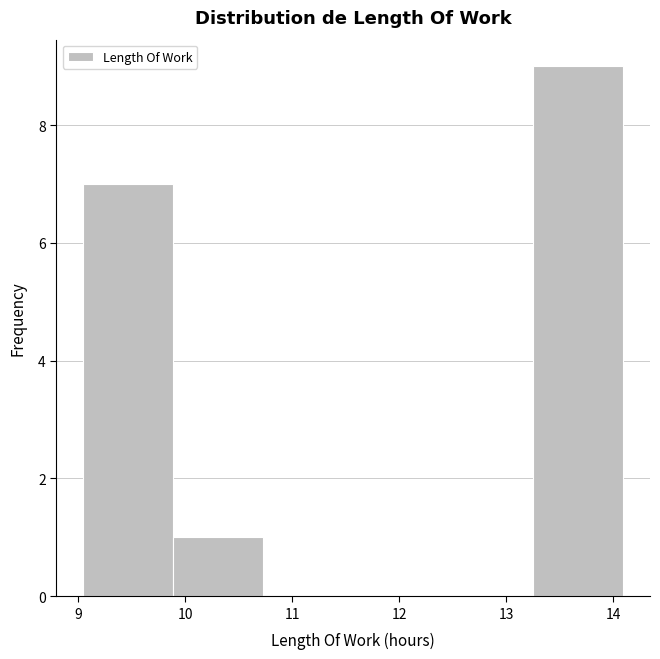

Over which range of the x-axis is the bar tallest?

13.25 to 14.09